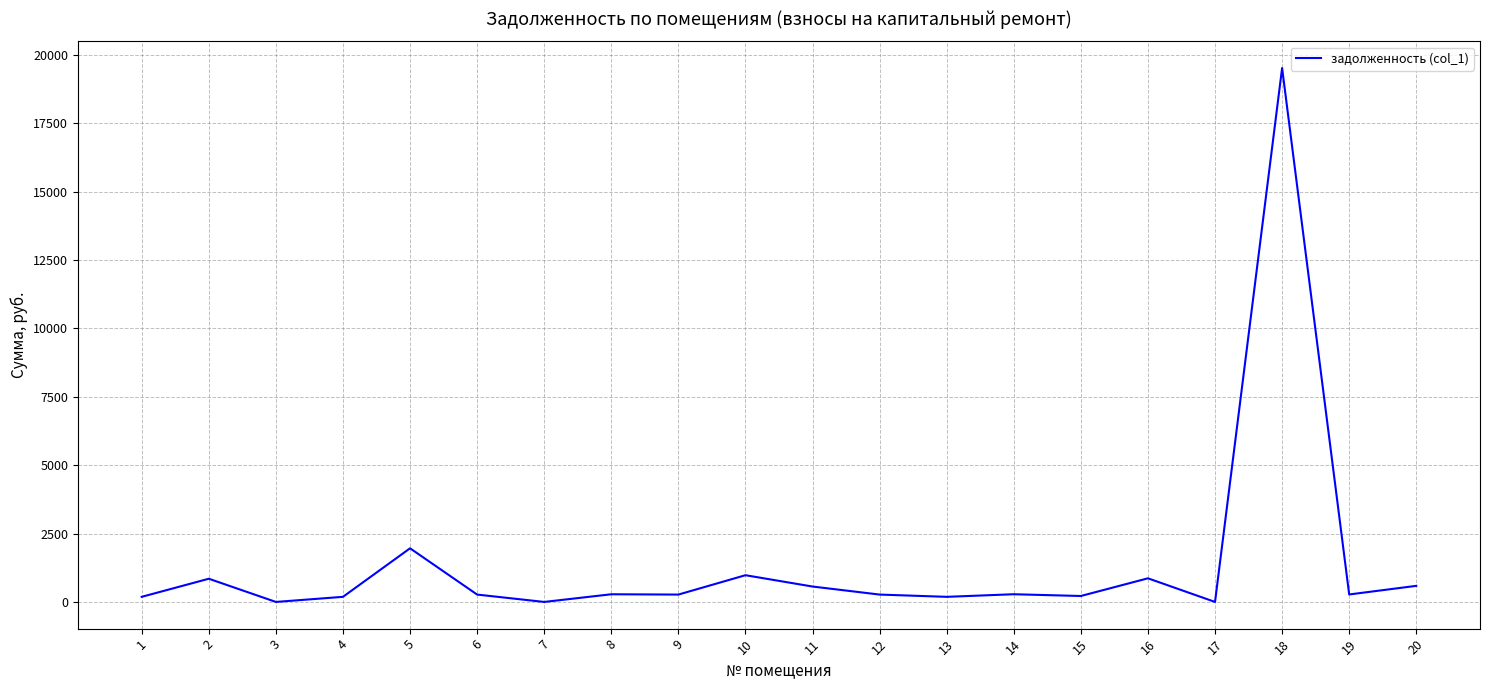

True or false: there are more than 2 points higher than both neighbors.

True